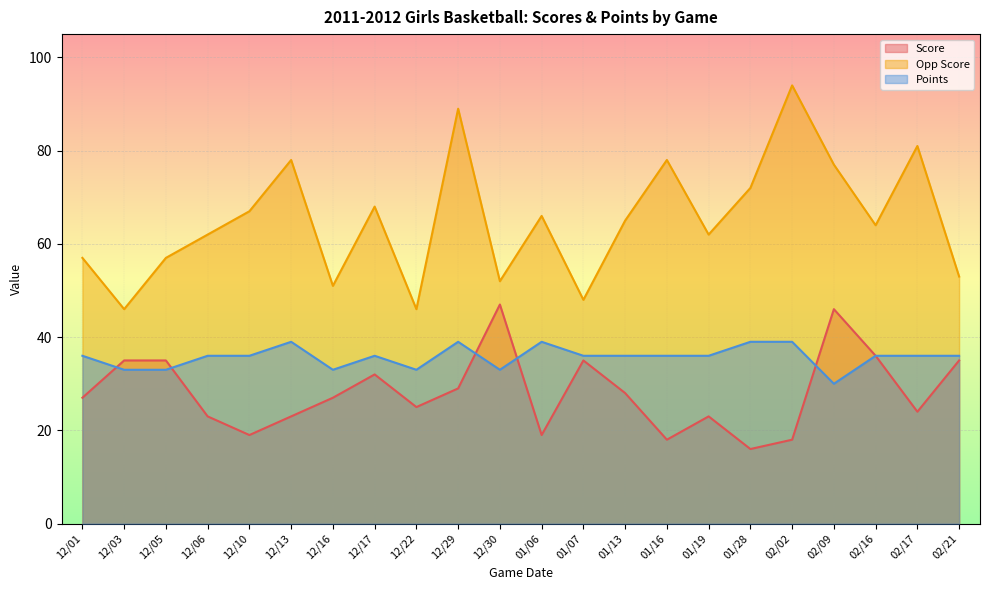

The Score series shows 27 at 12/16. True or false?

True